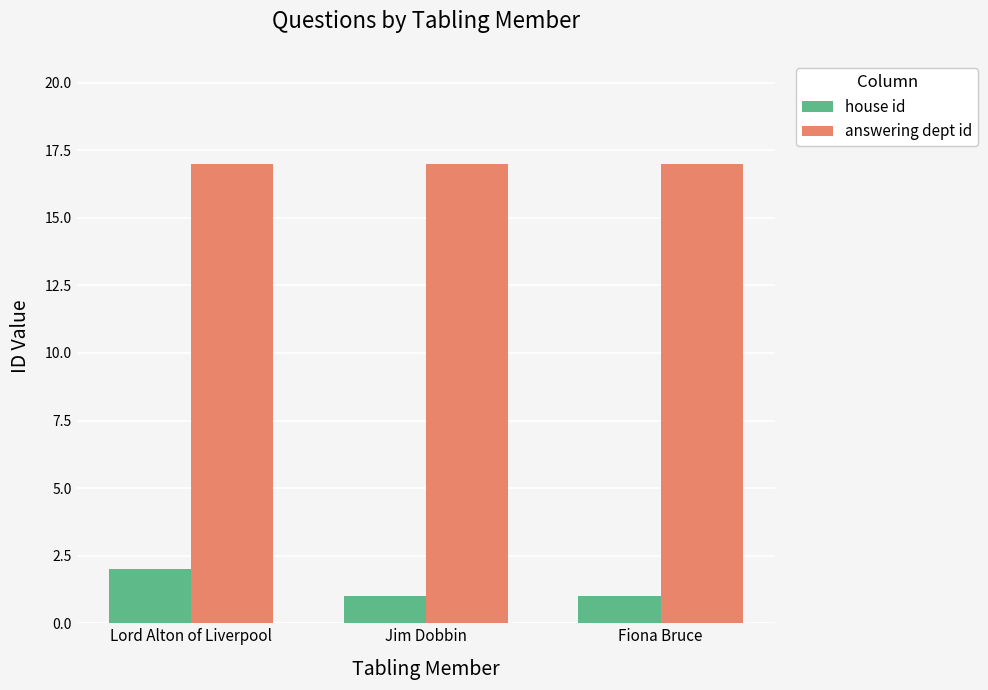

What is the average value of the house id series?

1